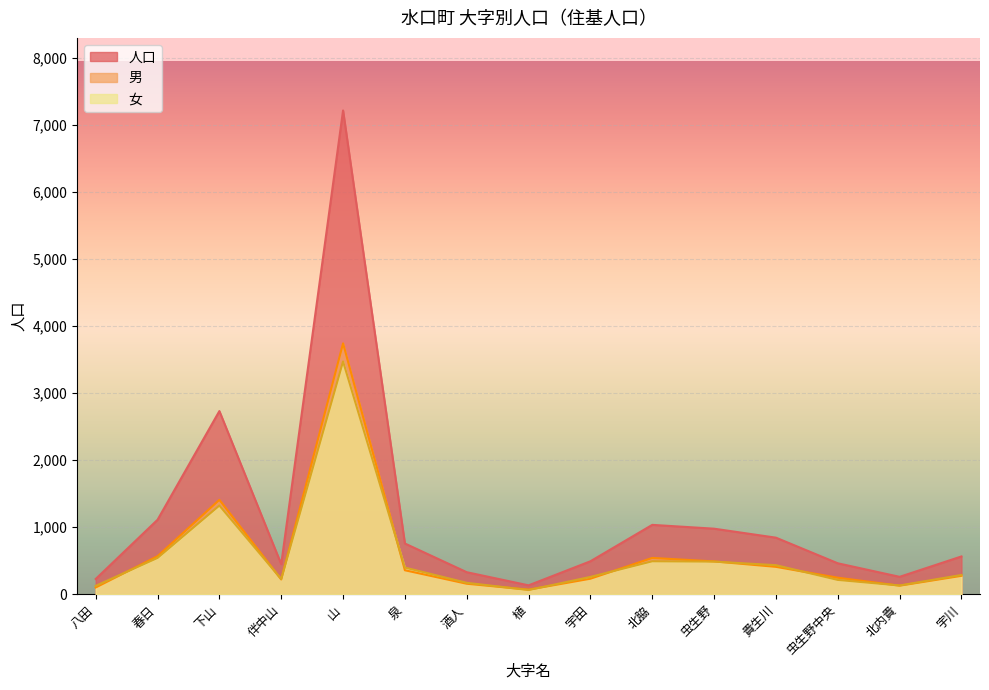

What is the difference between the highest and lowest values at 酒人?

172